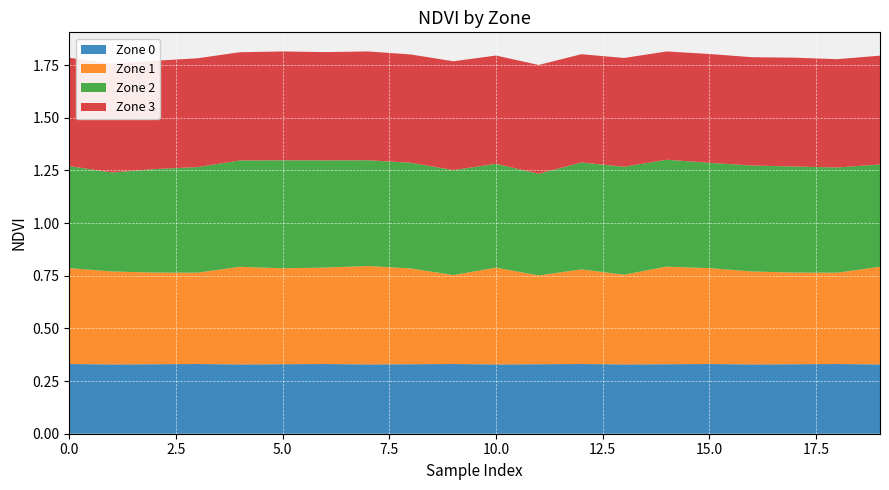

Reading left to right, extract all data points from this chart.

Zone 0: 0=0.3	1=0.3	2=0.3	3=0.3	4=0.3	5=0.3	6=0.3	7=0.3	8=0.3	9=0.3	10=0.3	11=0.3	12=0.3	13=0.3	14=0.3	15=0.3	16=0.3	17=0.3	18=0.3	19=0.3
Zone 1: 0=0.5	1=0.4	2=0.4	3=0.4	4=0.5	5=0.5	6=0.5	7=0.5	8=0.5	9=0.4	10=0.5	11=0.4	12=0.4	13=0.4	14=0.5	15=0.5	16=0.4	17=0.4	18=0.4	19=0.5
Zone 2: 0=0.5	1=0.5	2=0.5	3=0.5	4=0.5	5=0.5	6=0.5	7=0.5	8=0.5	9=0.5	10=0.5	11=0.5	12=0.5	13=0.5	14=0.5	15=0.5	16=0.5	17=0.5	18=0.5	19=0.5
Zone 3: 0=0.5	1=0.5	2=0.5	3=0.5	4=0.5	5=0.5	6=0.5	7=0.5	8=0.5	9=0.5	10=0.5	11=0.5	12=0.5	13=0.5	14=0.5	15=0.5	16=0.5	17=0.5	18=0.5	19=0.5